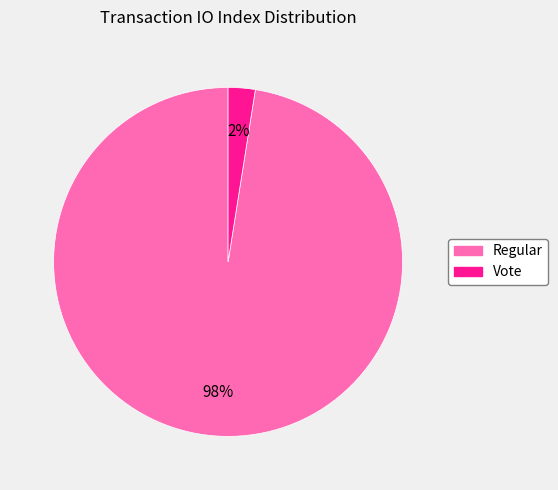

Which category accounts for the majority?

Regular